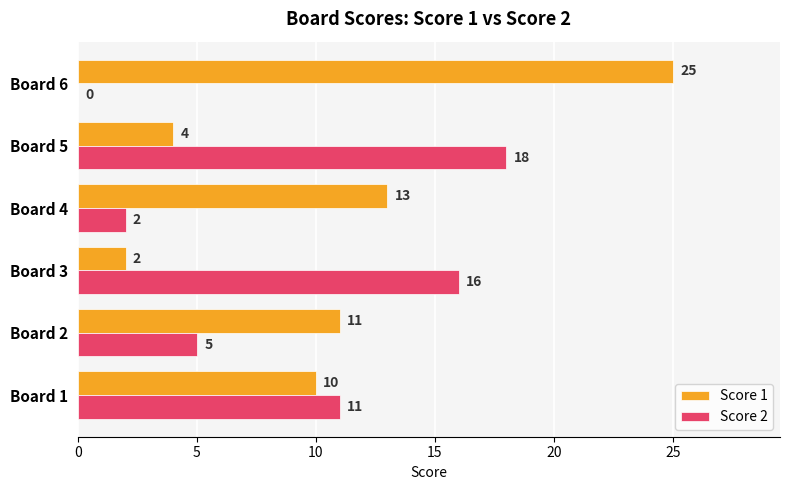

What are all the series names shown in the legend?

Score 1, Score 2